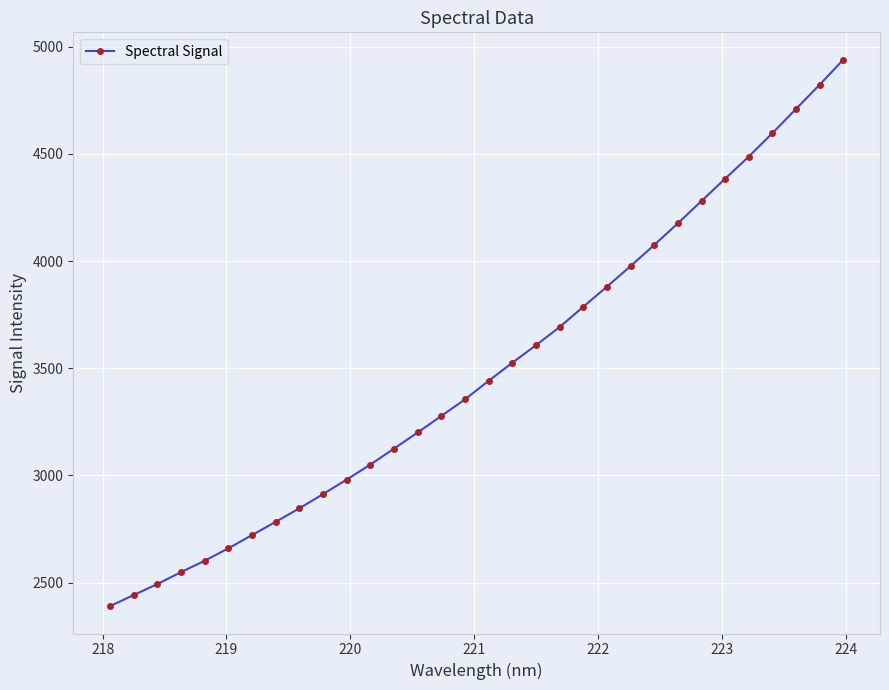

What is the sum of all values?

111783.0